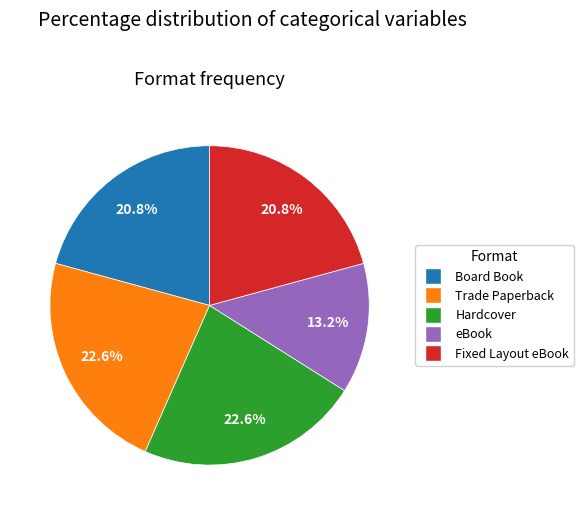

What is the ratio of the value at Trade Paperback to the value at eBook?

1.7